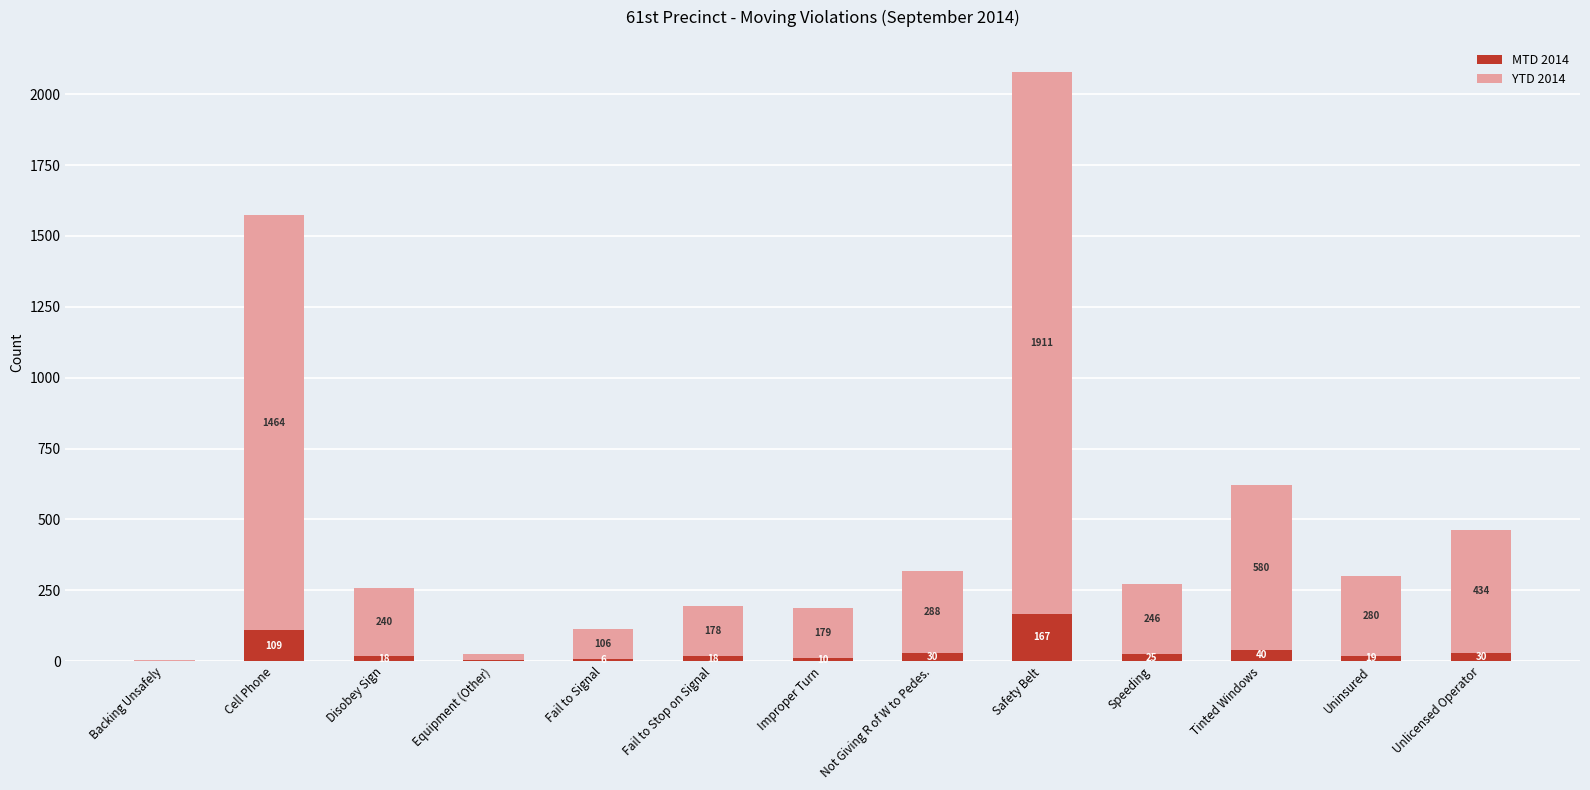

Does the chart contain stacked bars?

Yes